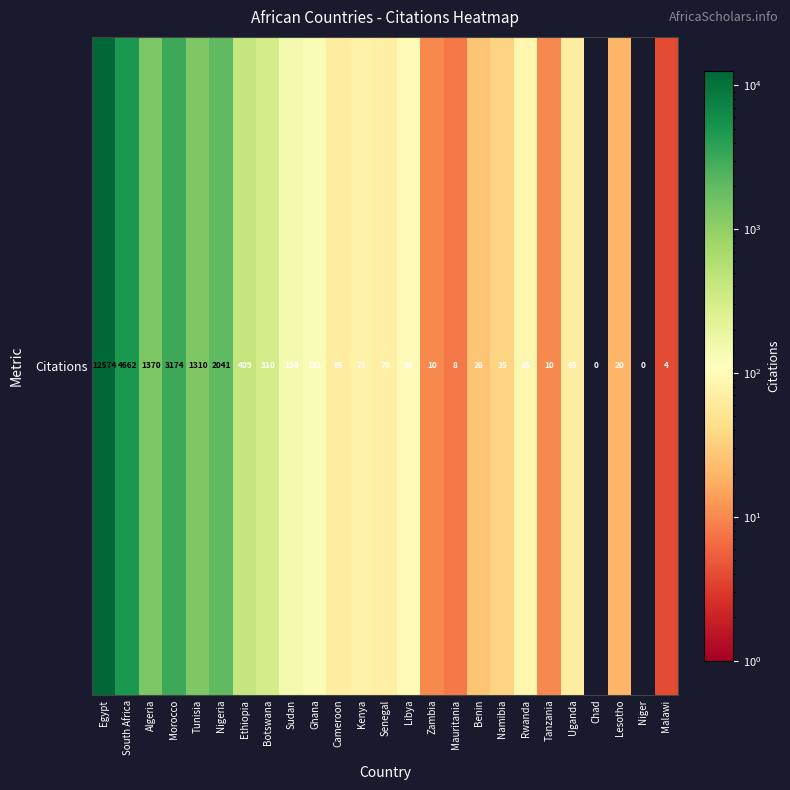

Rank the categories by value from lowest to highest.

Chad, Niger, Malawi, Mauritania, Zambia, Tanzania, Lesotho, Benin, Namibia, Cameroon, Uganda, Senegal, Kenya, Rwanda, Libya, Ghana, Sudan, Botswana, Ethiopia, Tunisia, Algeria, Nigeria, Morocco, South Africa, Egypt